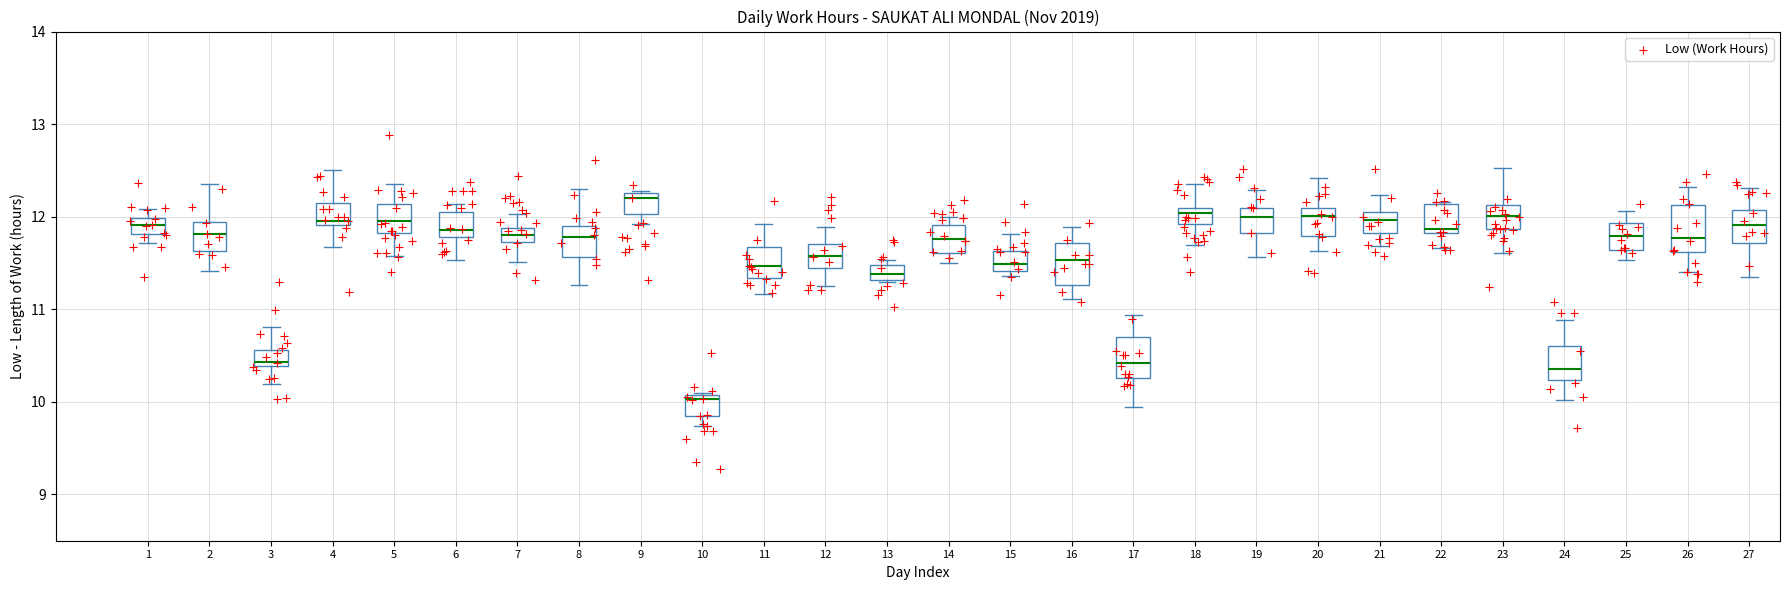

What is the range of Y values (max minus min)?

3.6